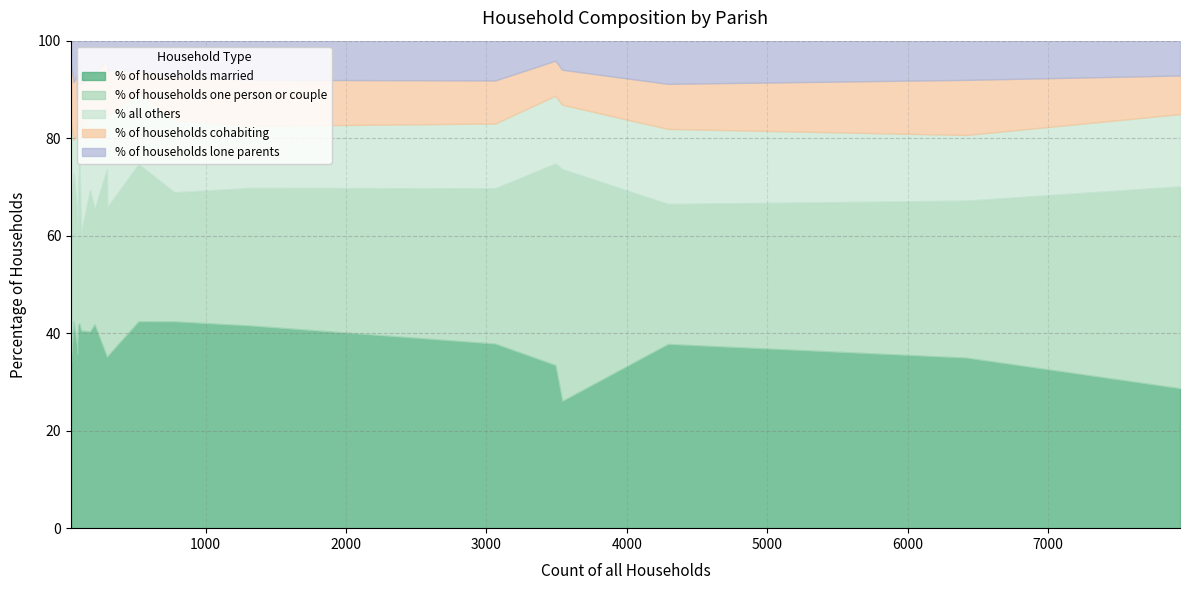

What is the maximum value for % of households married?

42.4